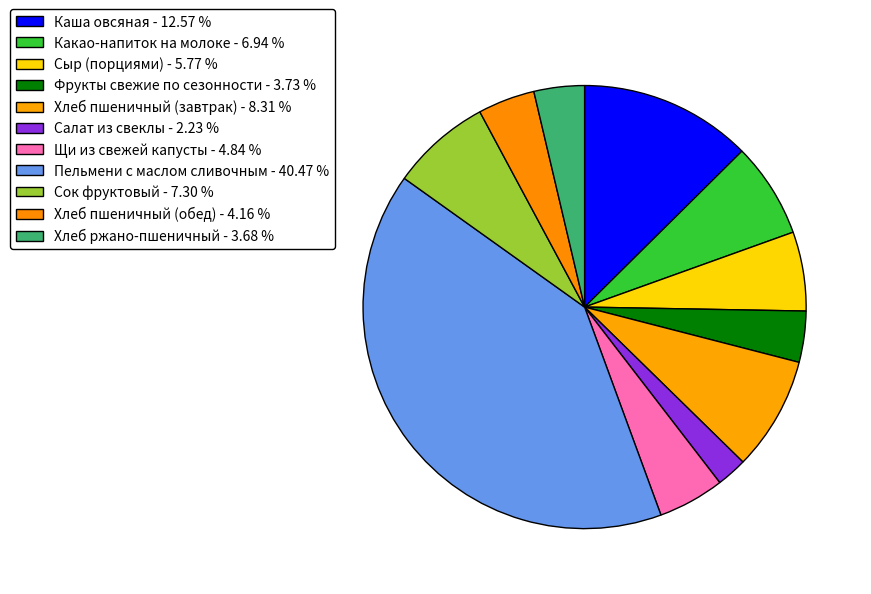

Does Пельмени с маслом сливочным represent more than half of the total?

No